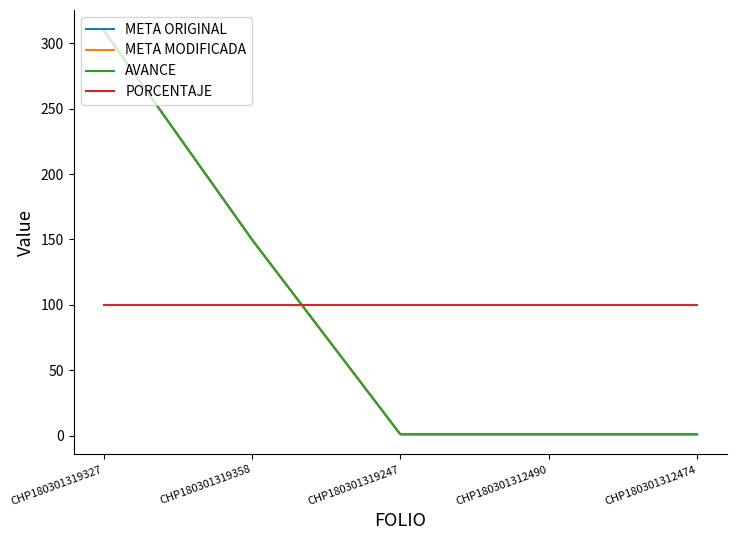

What is the difference between the second highest and minimum values in the META ORIGINAL series?

149